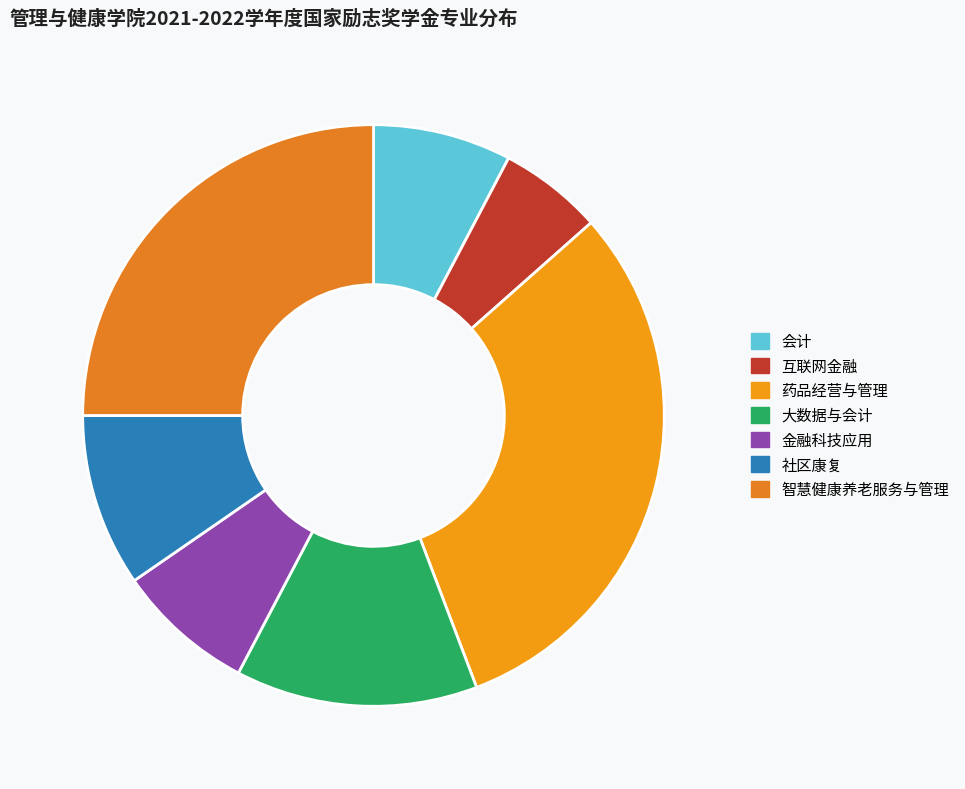

To the nearest percent, what is the difference between the largest and smallest slice percentages?

25%